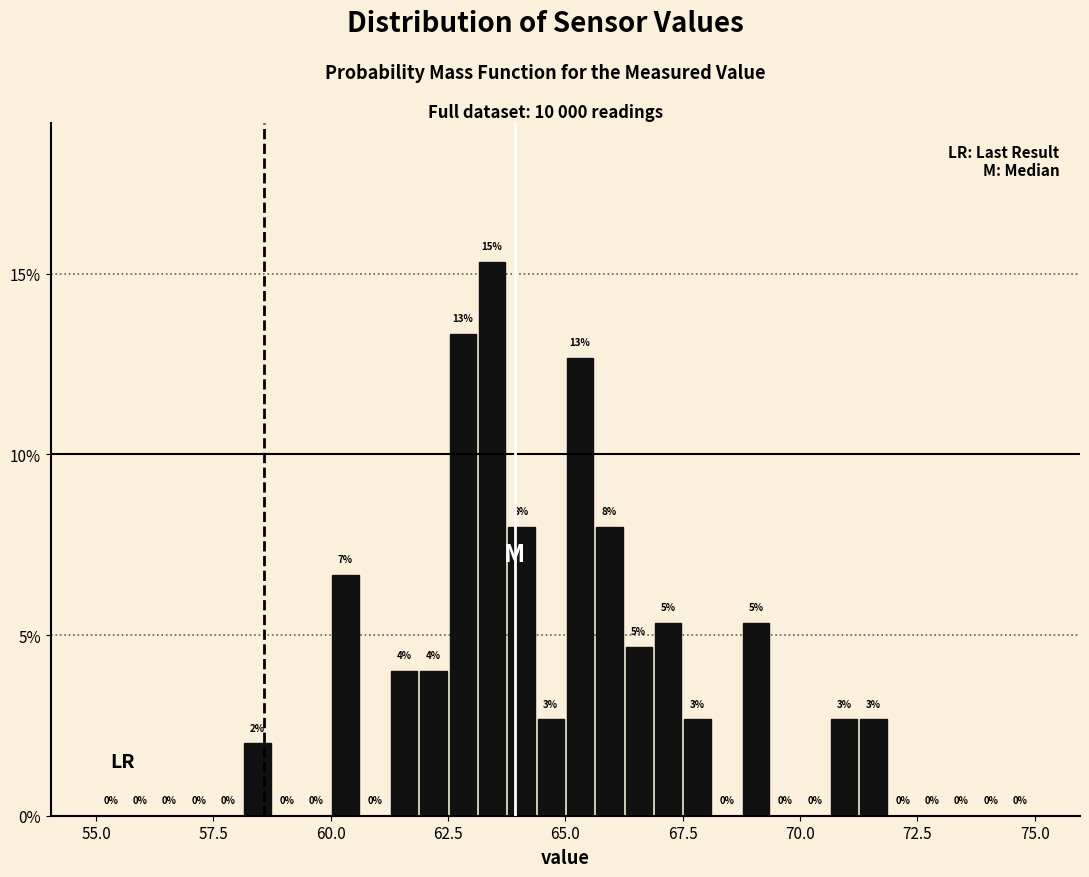

Read against the x-axis, roughly where is the centre of the tallest bar?

63.5